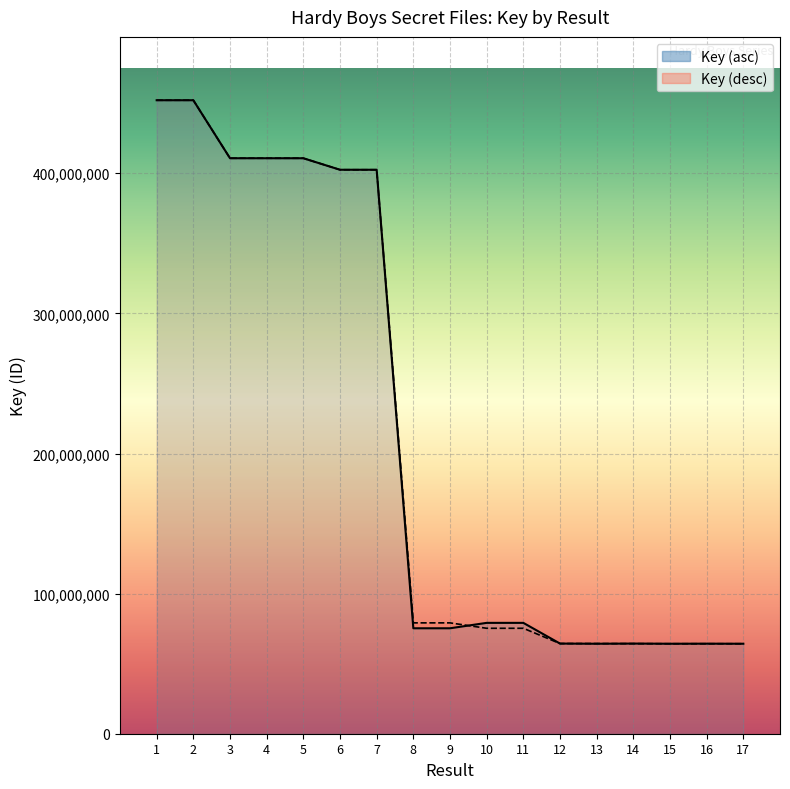

What is the greatest value displayed?

452145290